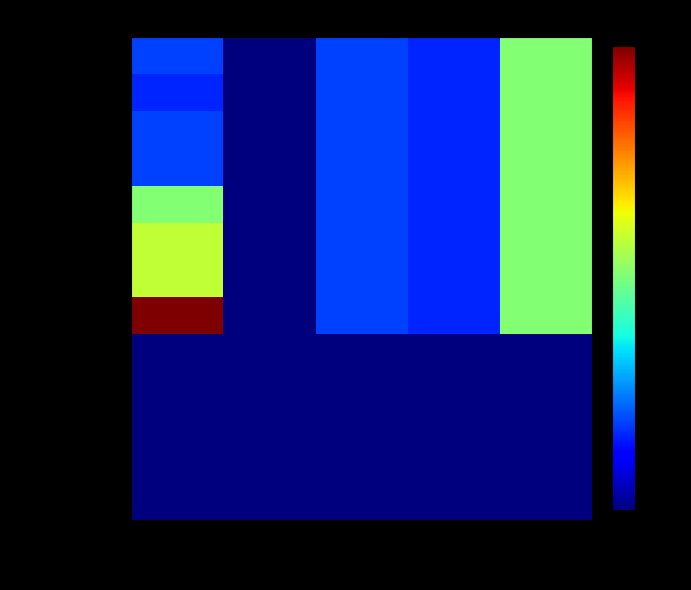

At Rooms, list the series in order from largest to smallest.

Год ввода, Этажность, Подъезды, Эт. наим., Эт. наиб., Зарег. жильцов, Факт. жильцов, Общ. площадь, Техн. подполье, Техн. этаж, Техн. чердаки, Иные техн., Площадь подвалов